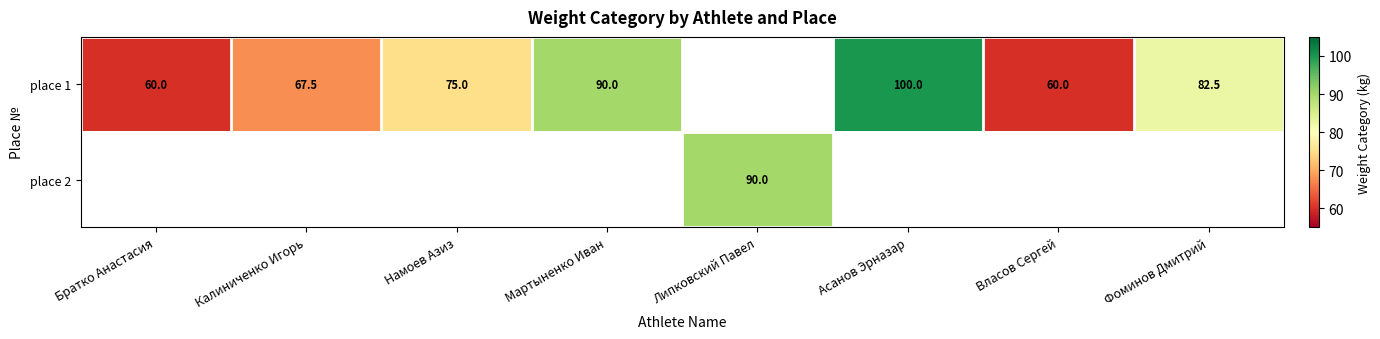

The value of place 1 at Мартыненко Иван is 90.0. True or false?

True